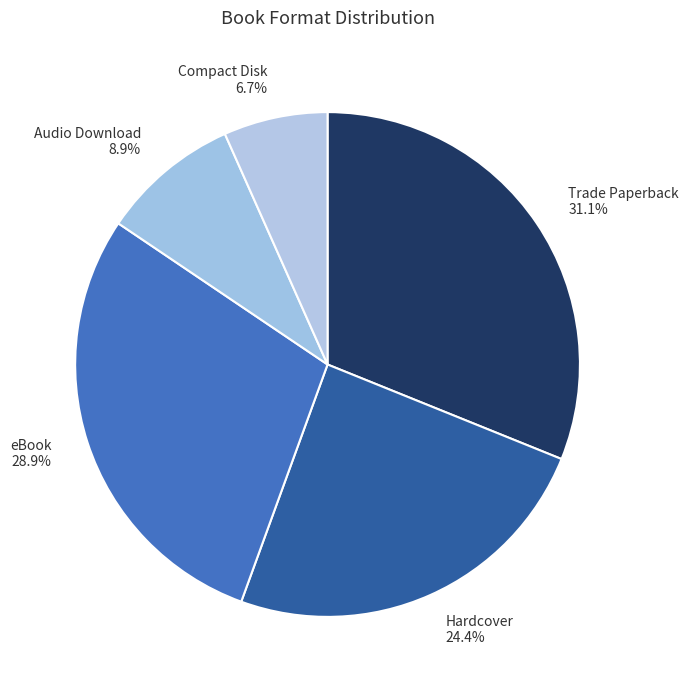

Which slice is the largest?

Trade Paperback